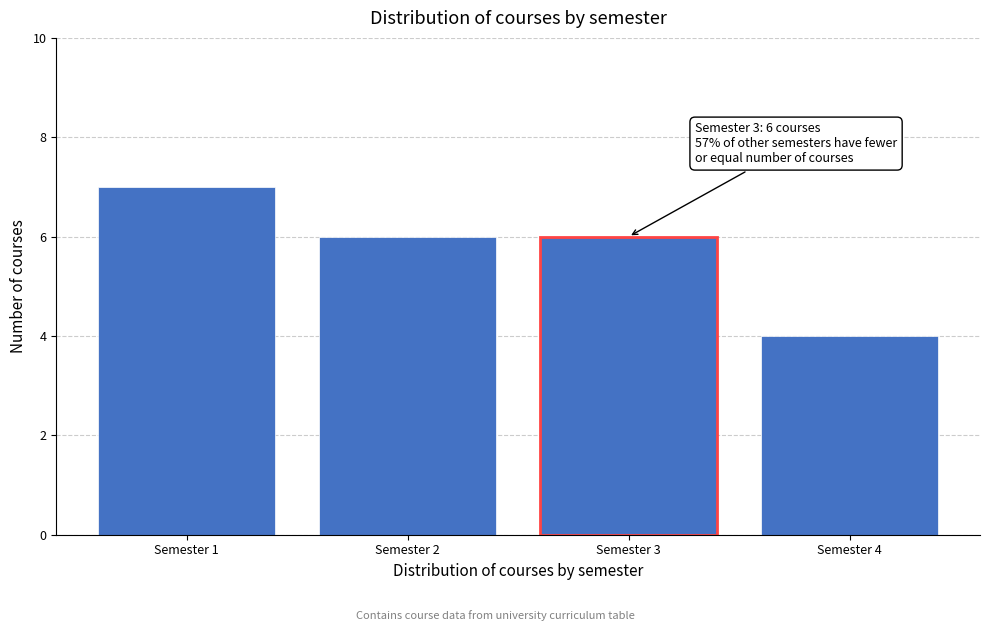

Reading right to left, list all the values displayed in this chart.

Semester 4=4	Semester 3=6	Semester 2=6	Semester 1=7